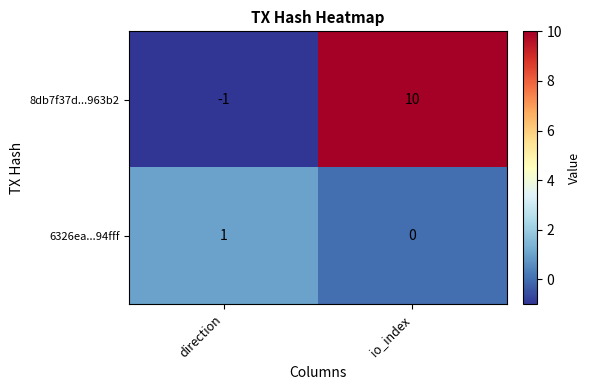

Between direction and io_index, which series saw the biggest shift?

8db7f37d...963b2